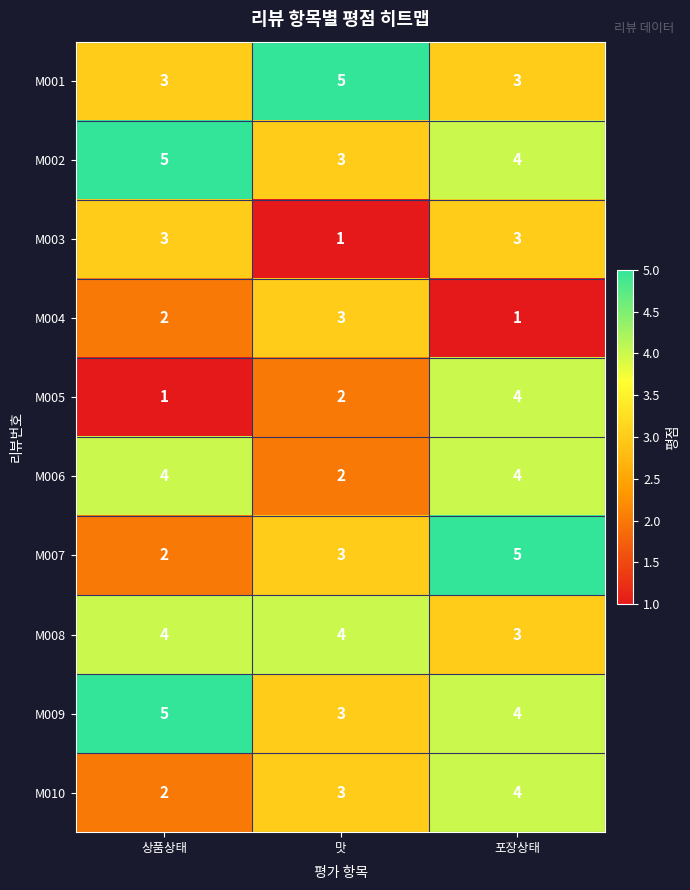

Which category has the lowest value in the M006 series?

맛